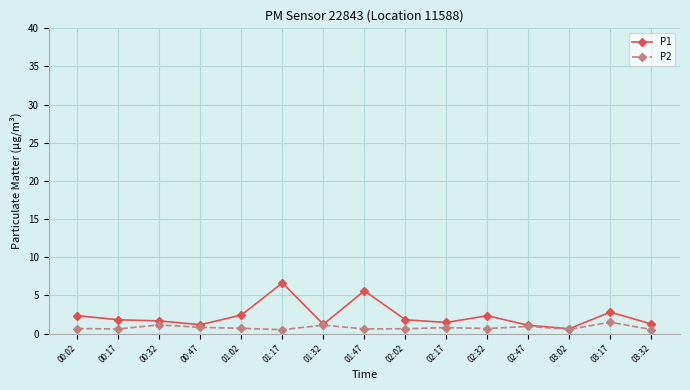

List the series in order of their peak value, highest first.

P1, P2